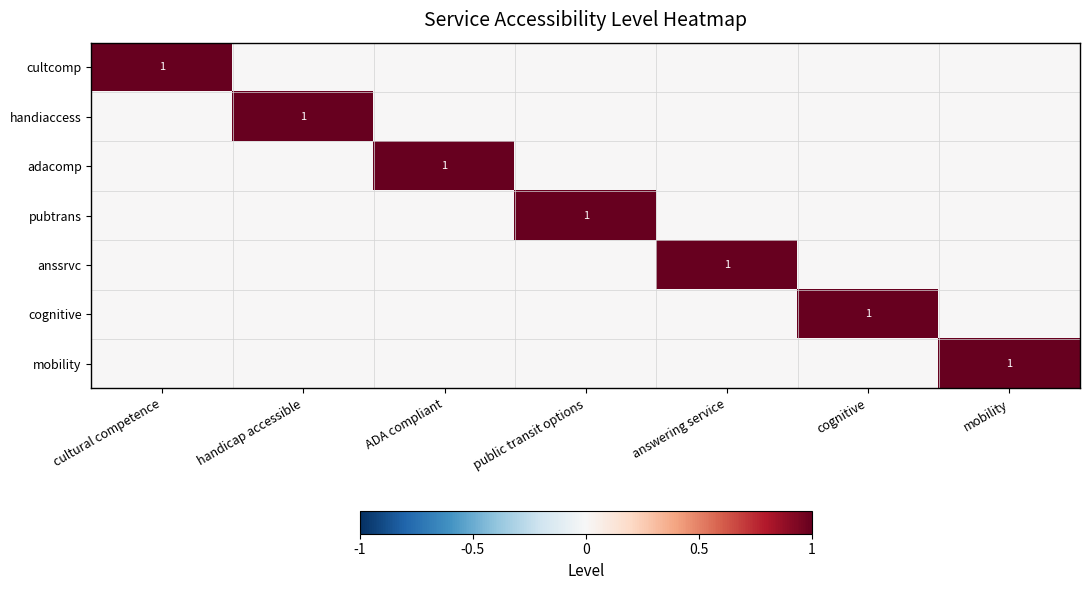

At which label does handiaccess reach its minimum?

cultural competence